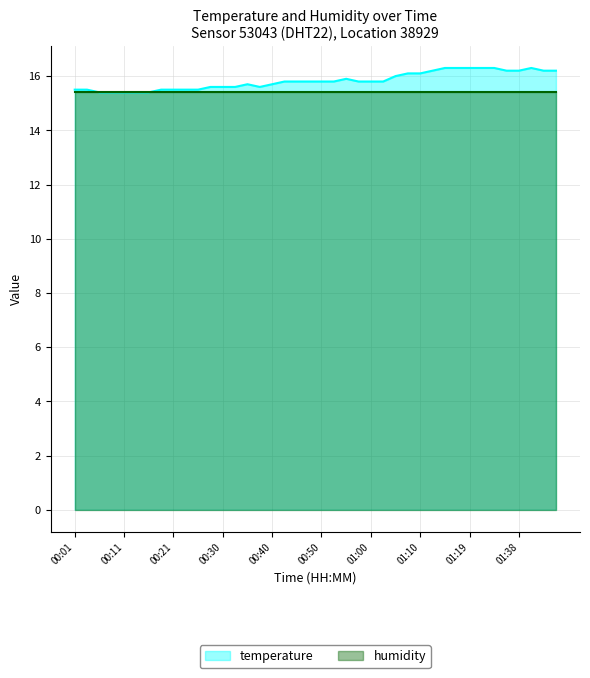

List the labels in order of value, smallest first.

00:06, 00:08, 00:11, 00:13, 00:16, 00:01, 00:04, 00:18, 00:21, 00:23, 00:26, 00:28, 00:30, 00:33, 00:38, 00:35, 00:40, 00:43, 00:45, 00:48, 00:50, 00:53, 00:57, 01:00, 01:02, 00:55, 01:05, 01:07, 01:10, 01:12, 01:35, 01:38, 01:43, 01:45, 01:15, 01:17, 01:19, 01:30, 01:33, 01:40